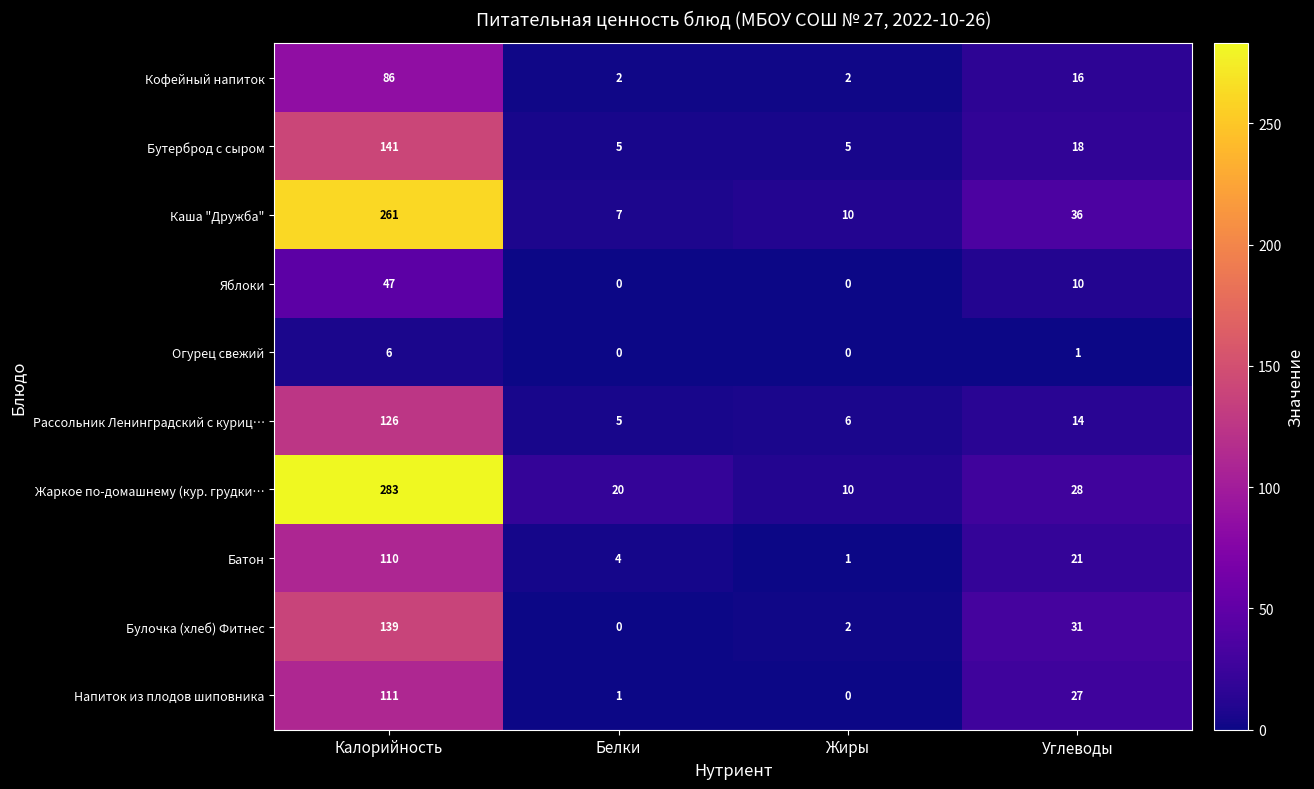

Rank the series by their maximum value, from lowest to highest.

Огурец свежий, Яблоки, Кофейный напиток, Батон, Напиток из плодов шиповника, Рассольник Ленинградский с куриц…, Булочка (хлеб) Фитнес, Бутерброд с сыром, Каша "Дружба", Жаркое по-домашнему (кур. грудки…